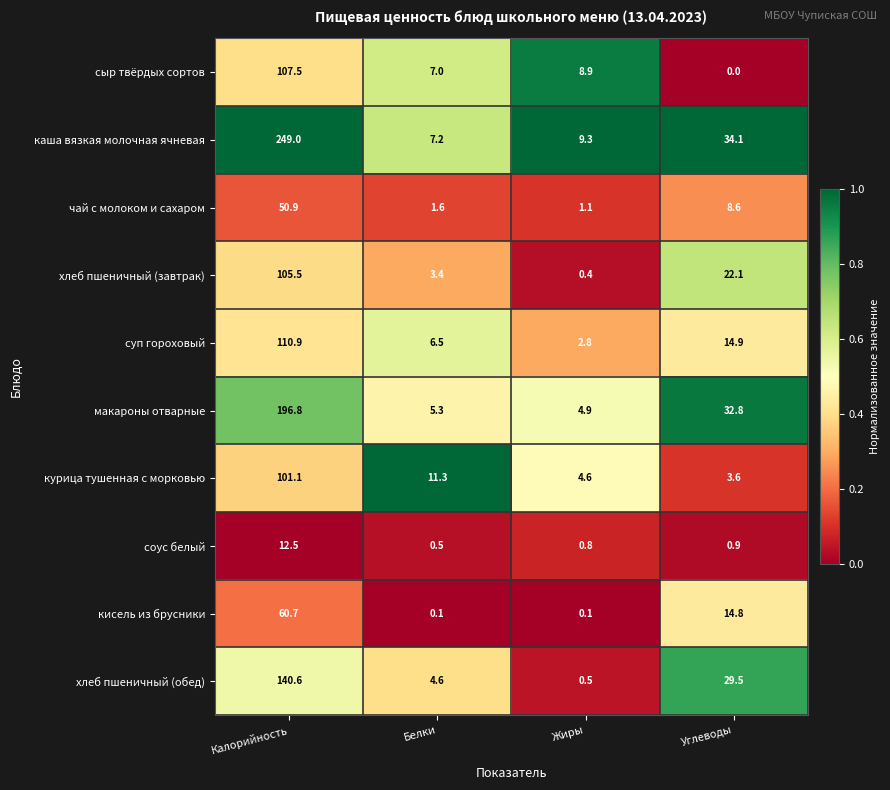

Which series changed the most between Жиры and Углеводы?

хлеб пшеничный (обед)